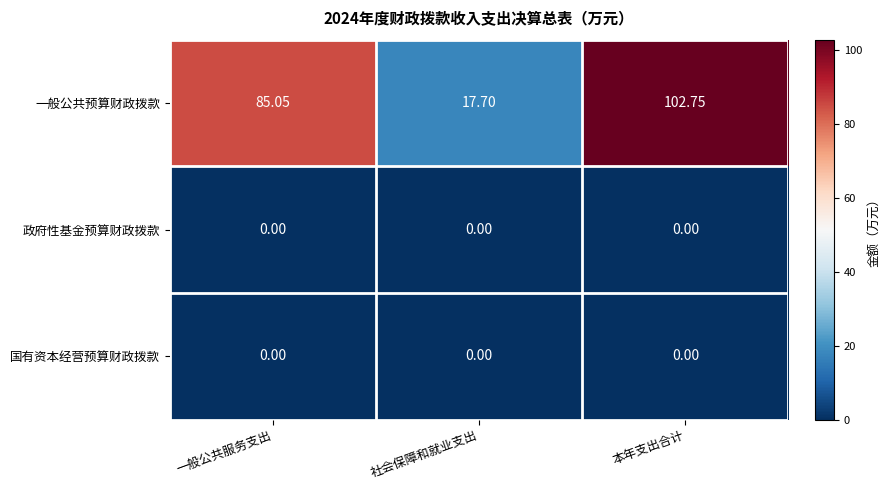

At how many categories does at least one series exceed 59?

2